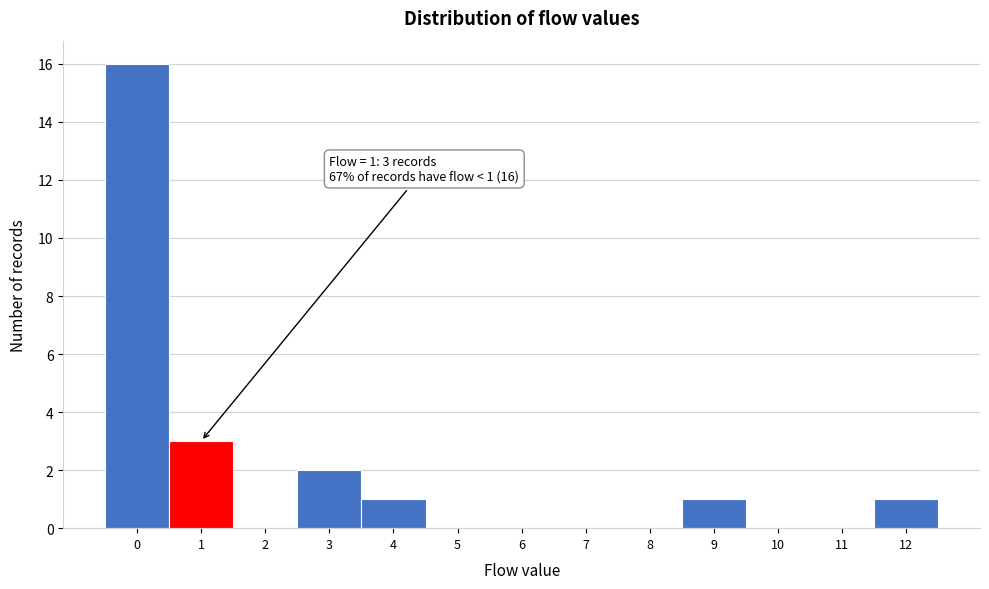

Which range on the x-axis has the tallest bar?

-0.5 to 0.5